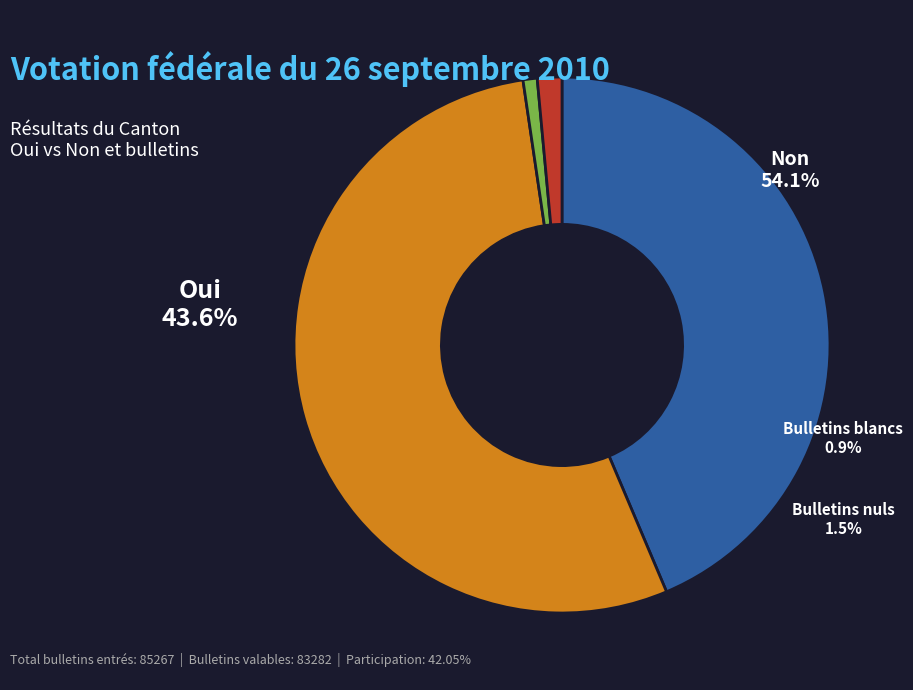

What is the change in value from Non to Bulletins nuls?

-44828